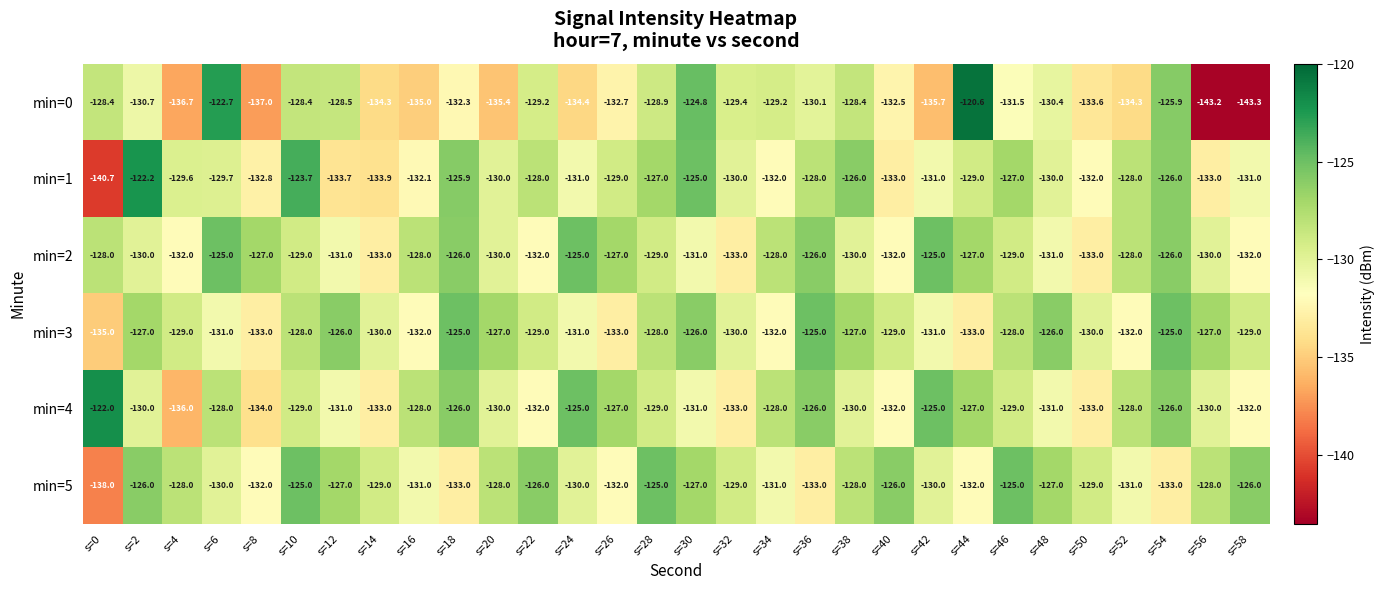

What is the total value across all series at s=40?

-784.5